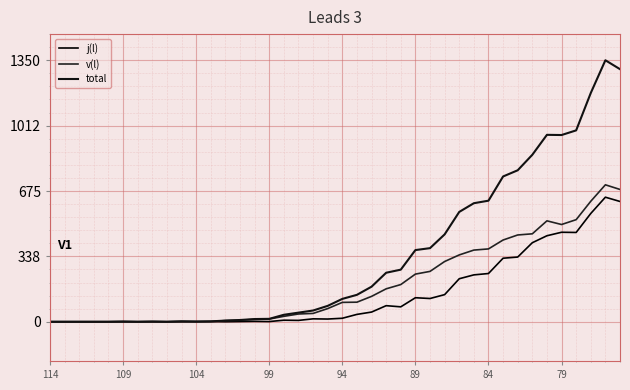

What are all the series names shown in the legend?

j(l), v(l), total